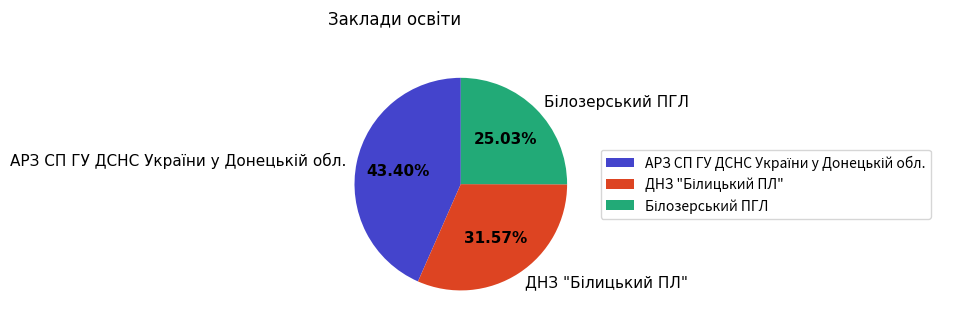

Is there any slice that represents more than half of the pie?

No